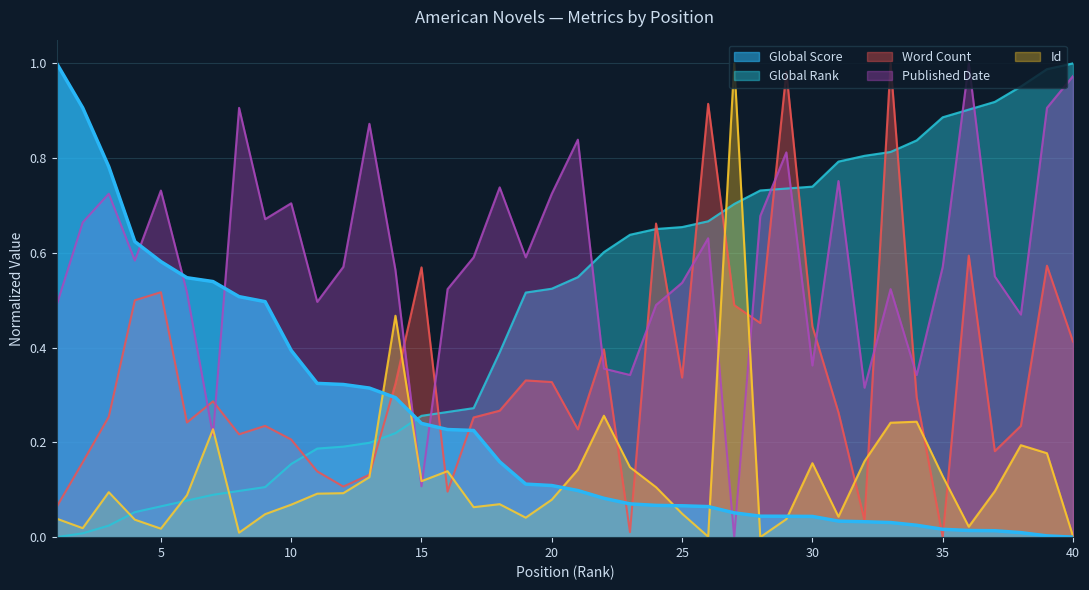

What is the sum of the Id values at 11 and 13?

0.2